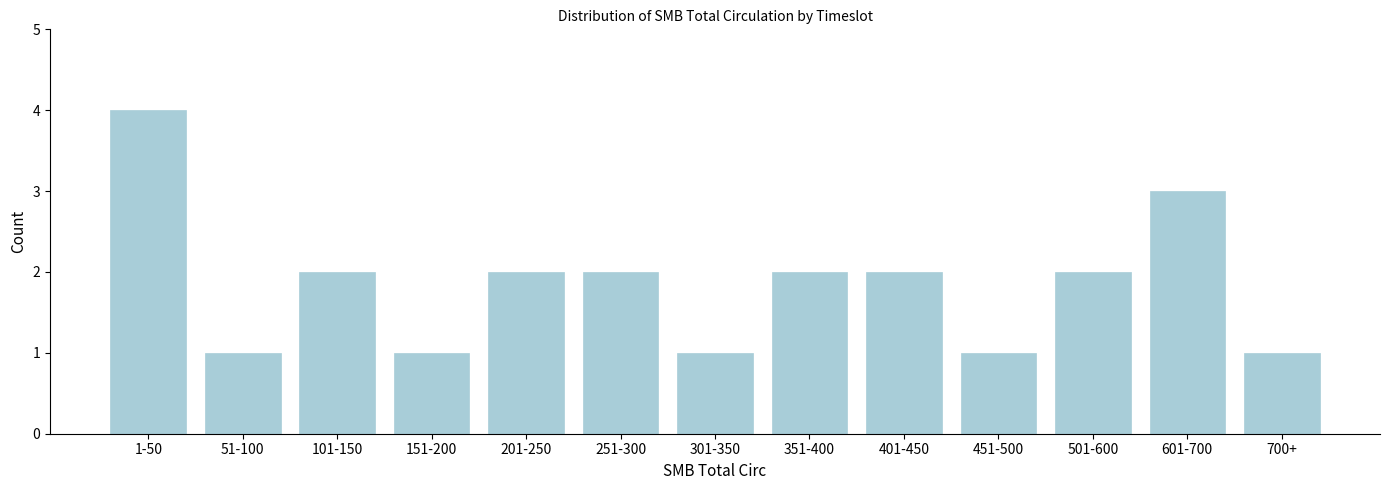

Reading left to right, extract all data points from this chart.

1-50=4	51-100=1	101-150=2	151-200=1	201-250=2	251-300=2	301-350=1	351-400=2	401-450=2	451-500=1	501-600=2	601-700=3	700+=1